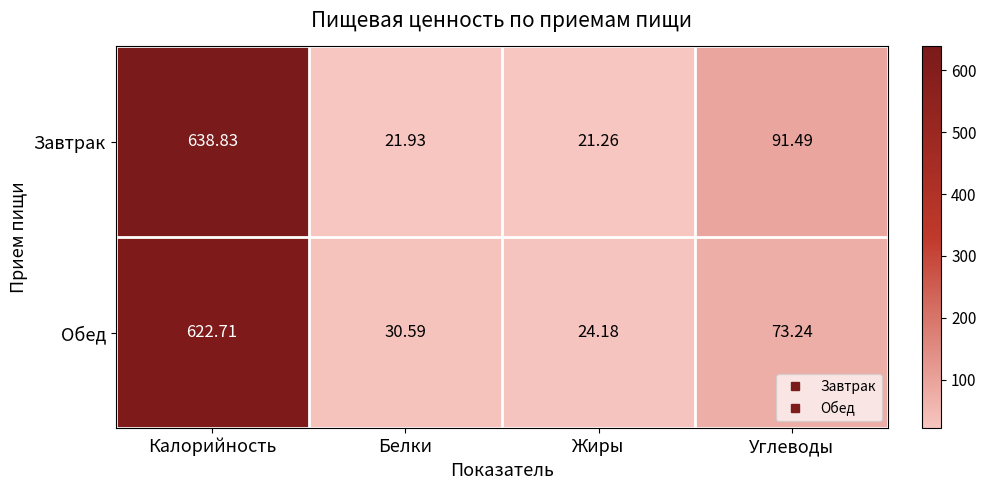

Which label corresponds to the largest value in the chart?

Калорийность